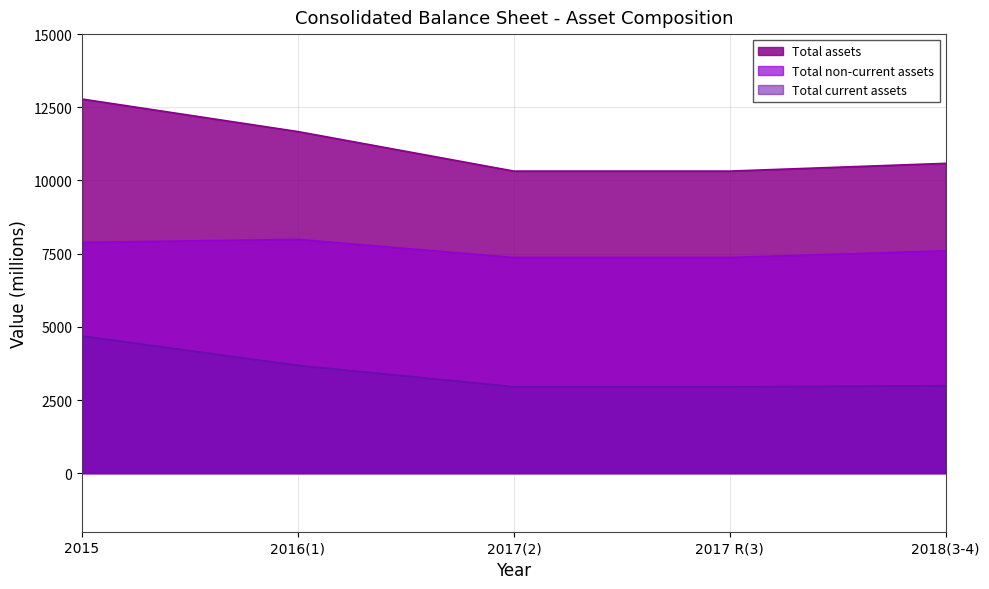

What value does the Total non-current assets series have at 2018(3-4), to the nearest 50?

7600